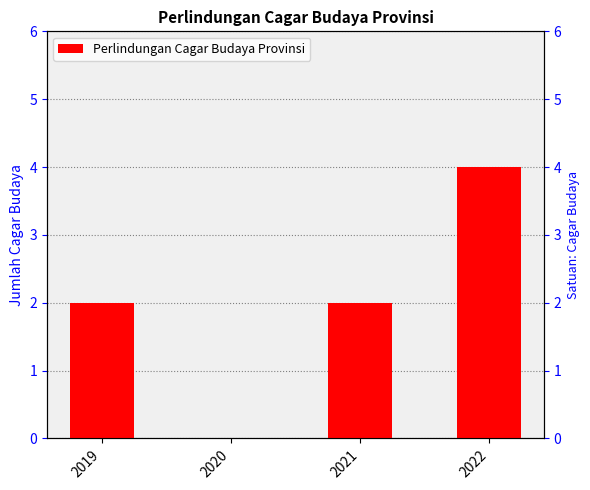

Count the values in the range 2 to 4.

3